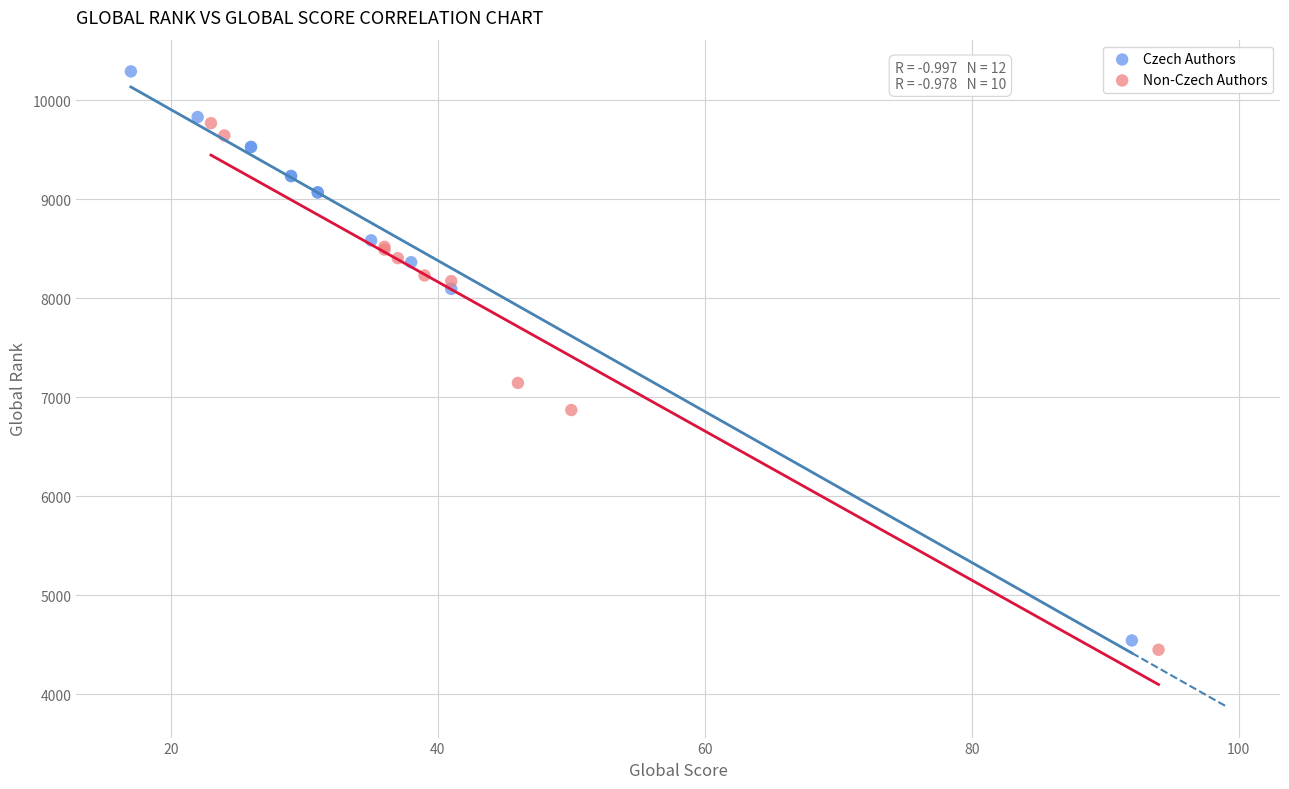

Which series contains the highest Y value?

Czech Authors